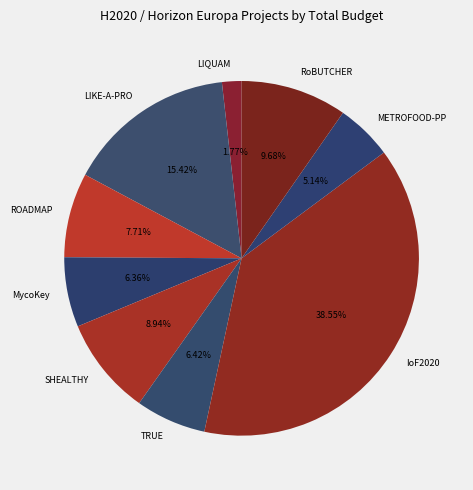

To the nearest percent, what is the difference between the METROFOOD-PP and IoF2020 slice percentages?

33%